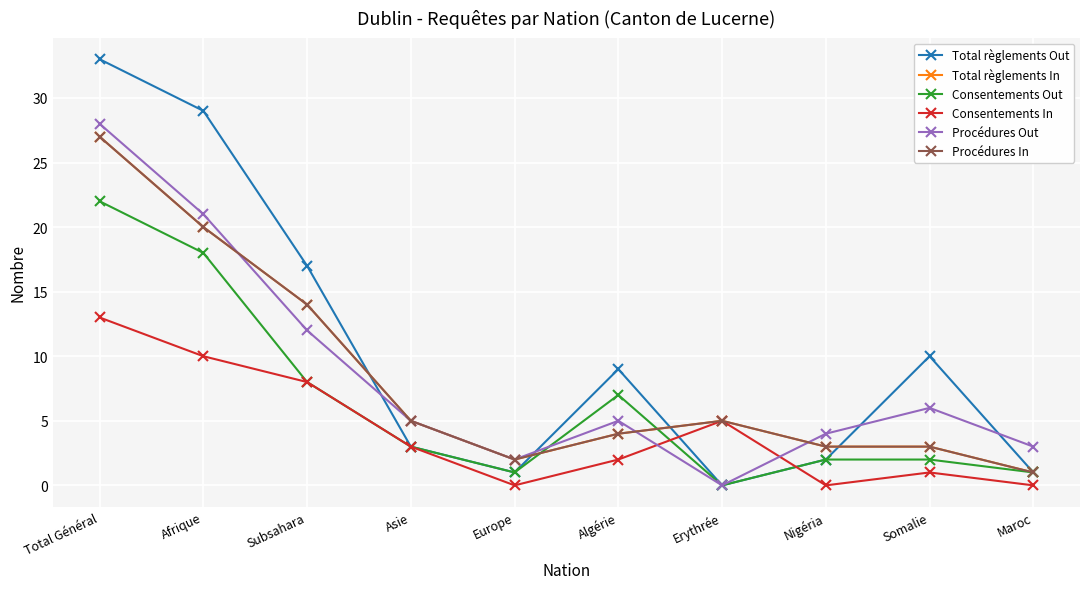

What is the difference between the maximum and second lowest values in the Procédures Out series?

26